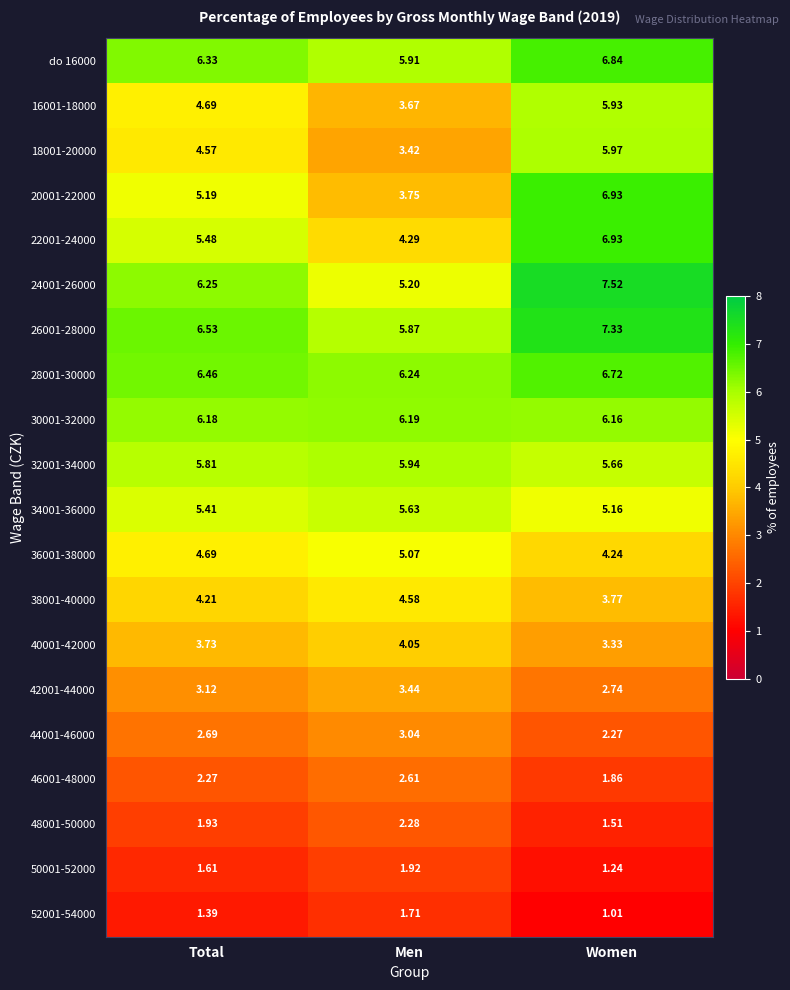

Which label corresponds to the smallest value in the chart?

Women